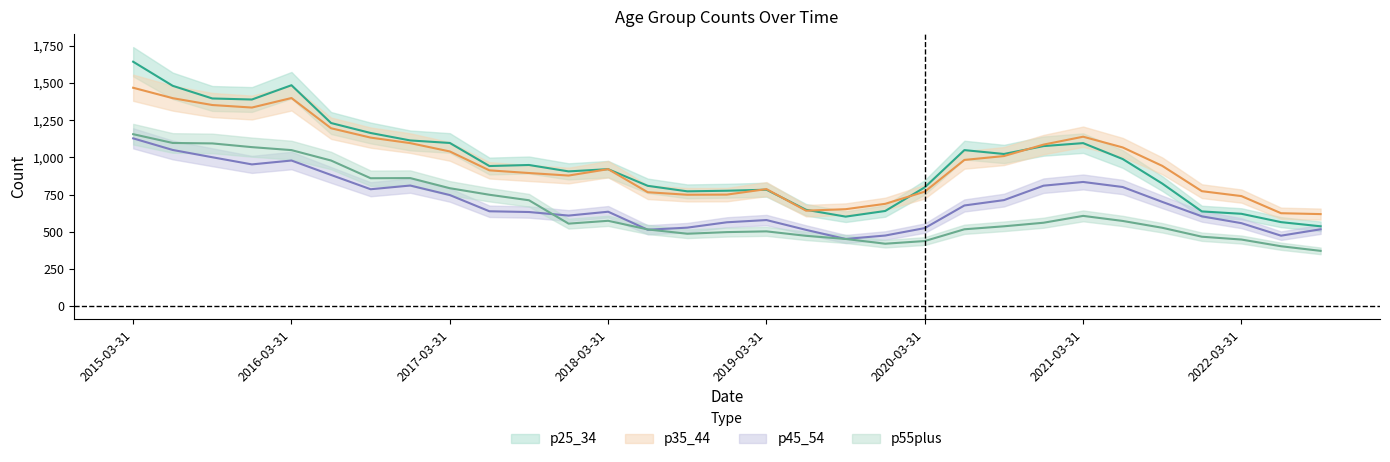

What are all the series names shown in the legend?

p25_34, p35_44, p45_54, p55plus